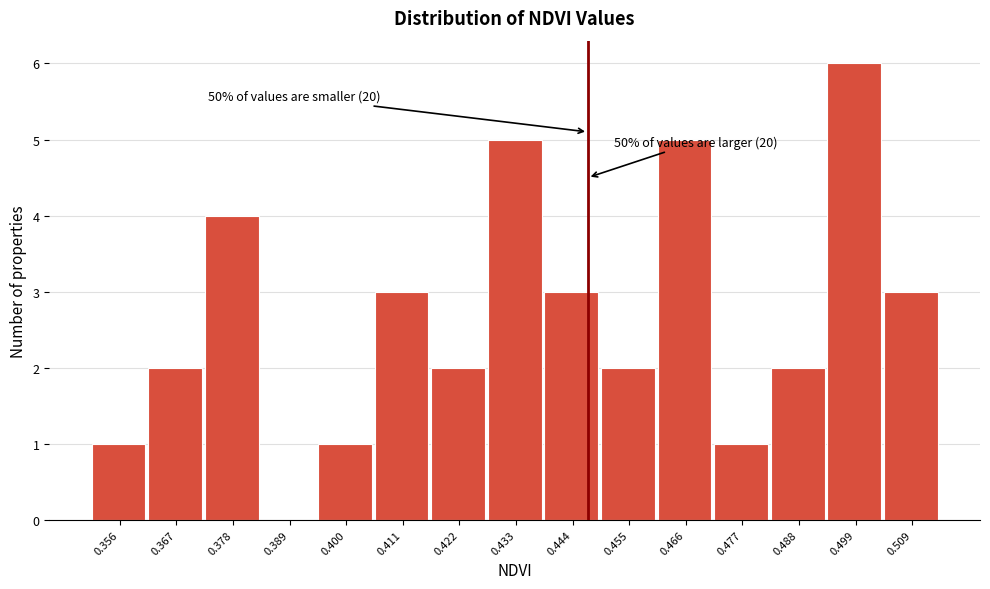

Which range on the x-axis has the tallest bar?

0.494 to 0.504